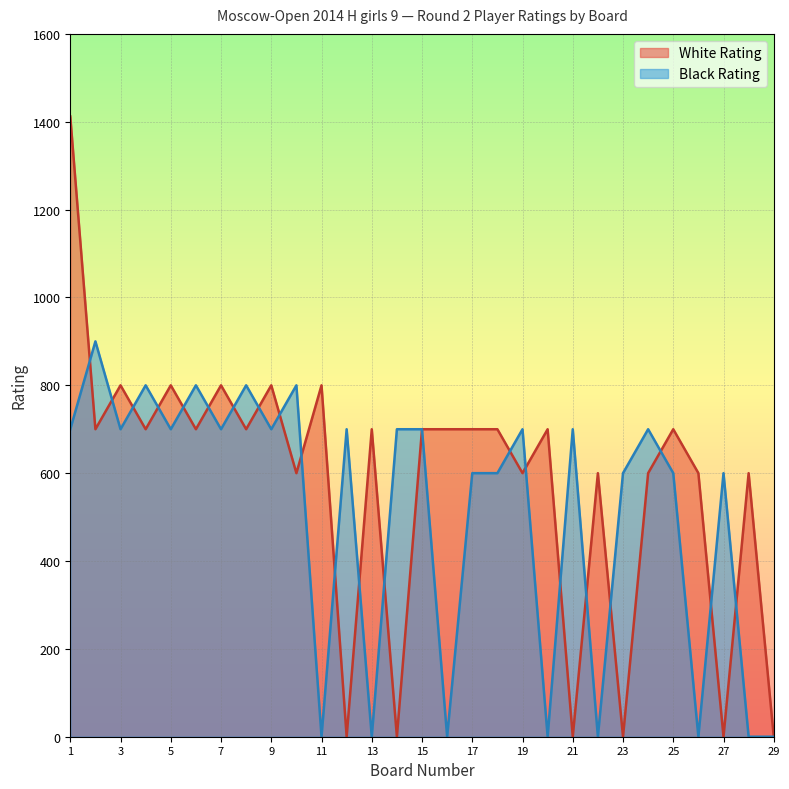

How many positive values does the White Rating series have?

23